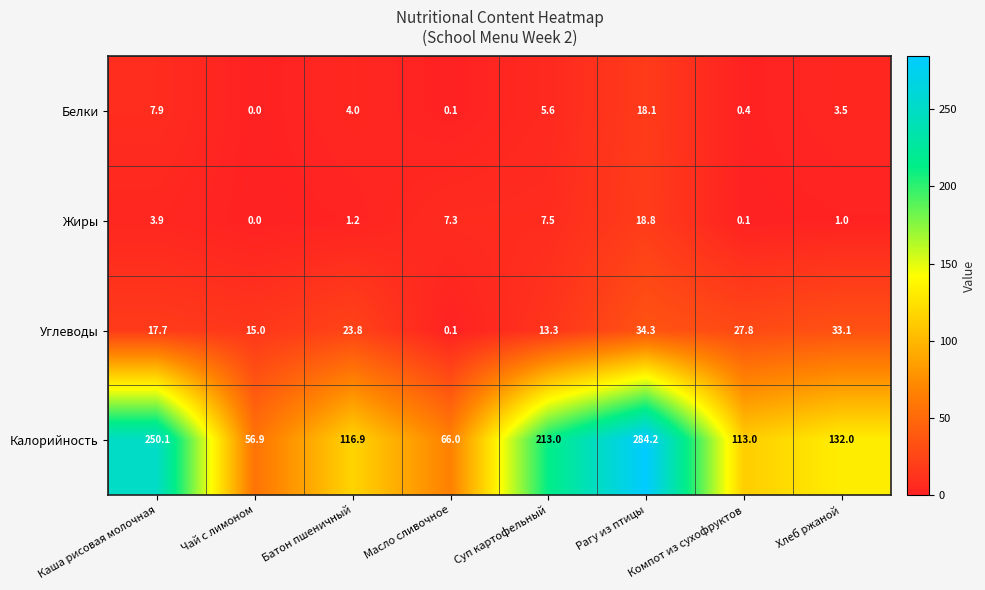

What is the difference between the highest and lowest values at Рагу из птицы?

266.1